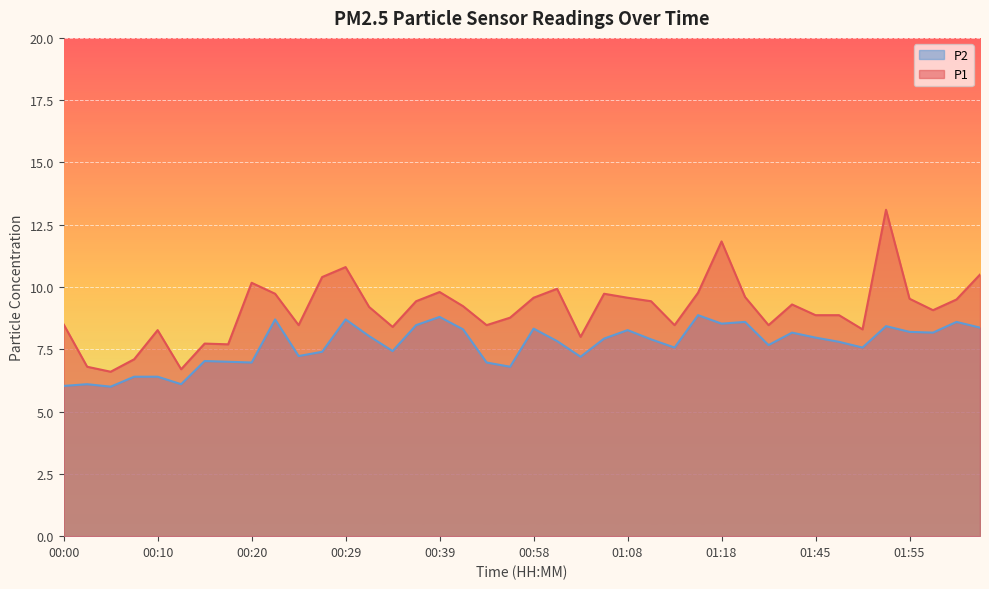

Is the value of P2 at 01:26 greater than the value of P1 at 01:26?

No